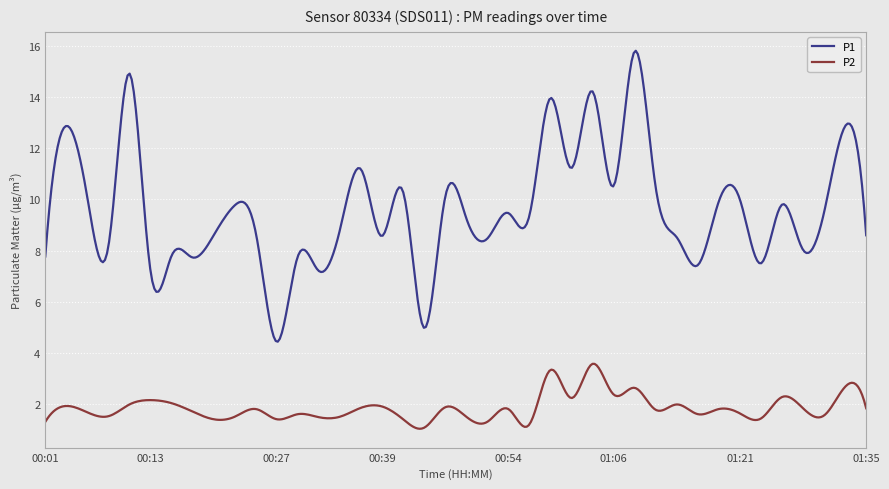

What is the difference between the maximum and minimum values in the P2 series?

2.5